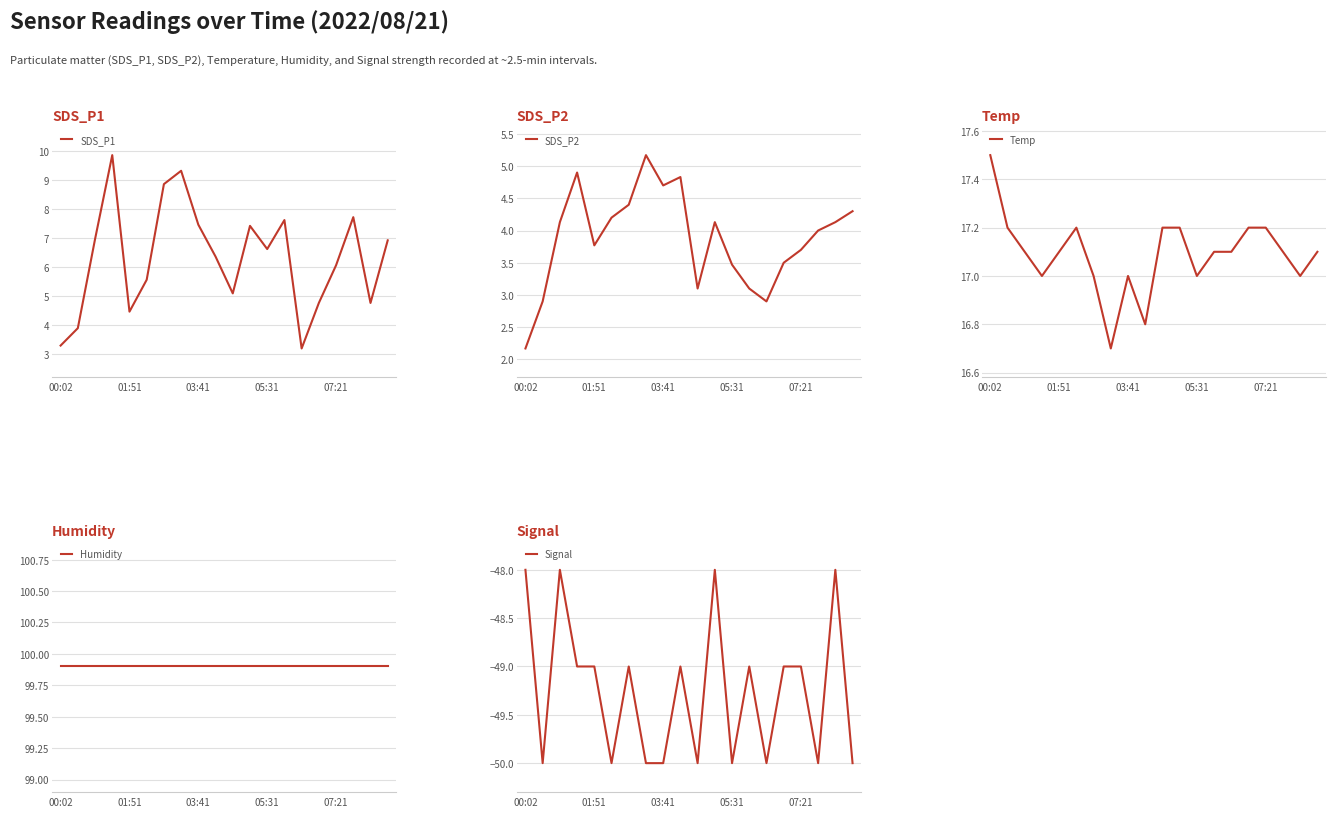

What is the label of the 3rd point from the right?

17